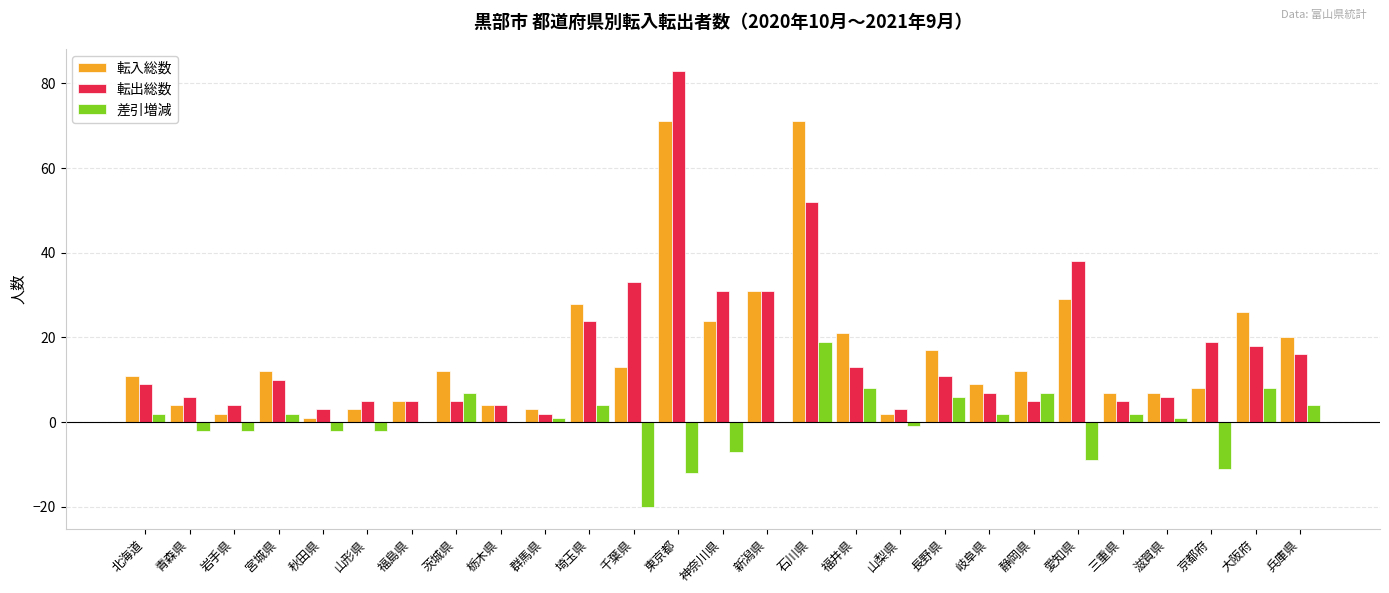

What are all the series names shown in the legend?

転入総数, 転出総数, 差引増減